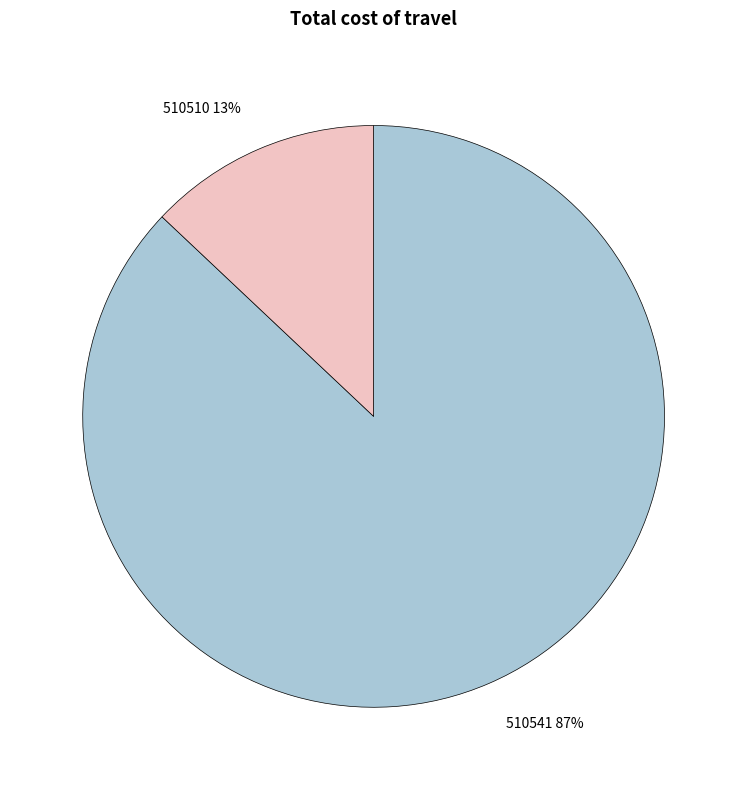

Between 510510 13% and 510541 87%, which is larger?

510541 87%